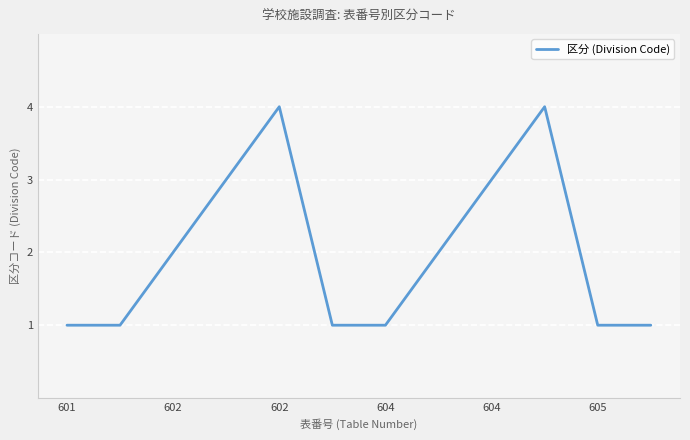

What is the maximum value shown in the chart?

4